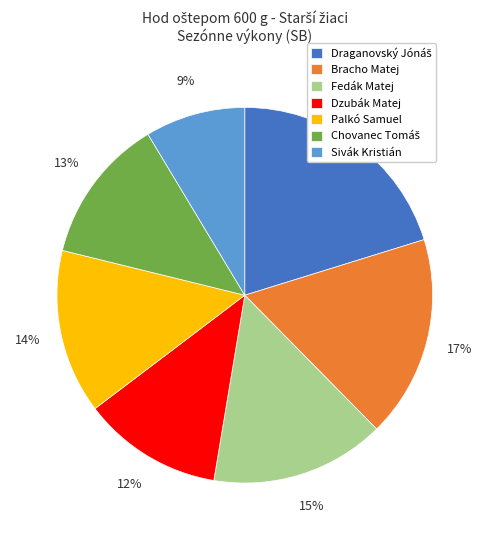

Is there a majority slice in this chart?

No